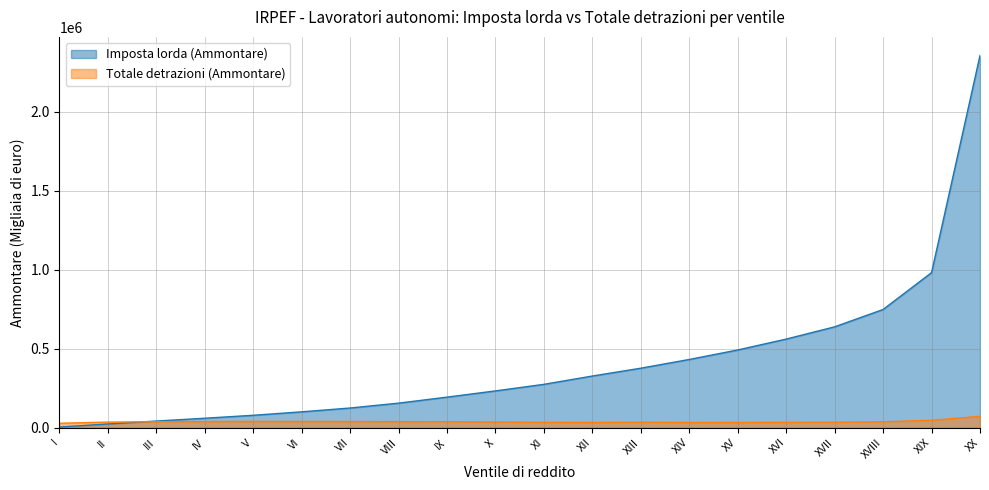

In Totale detrazioni (Ammontare), how many points are lower than both neighbors (excluding endpoints)?

2